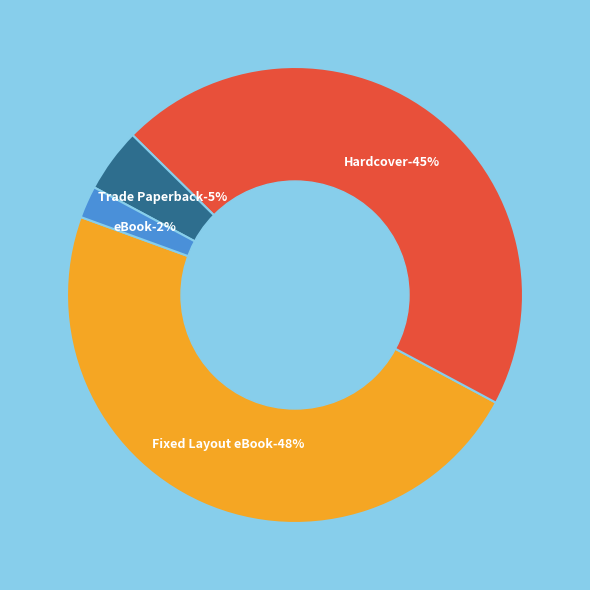

To the nearest percent, what is the average slice percentage?

25%